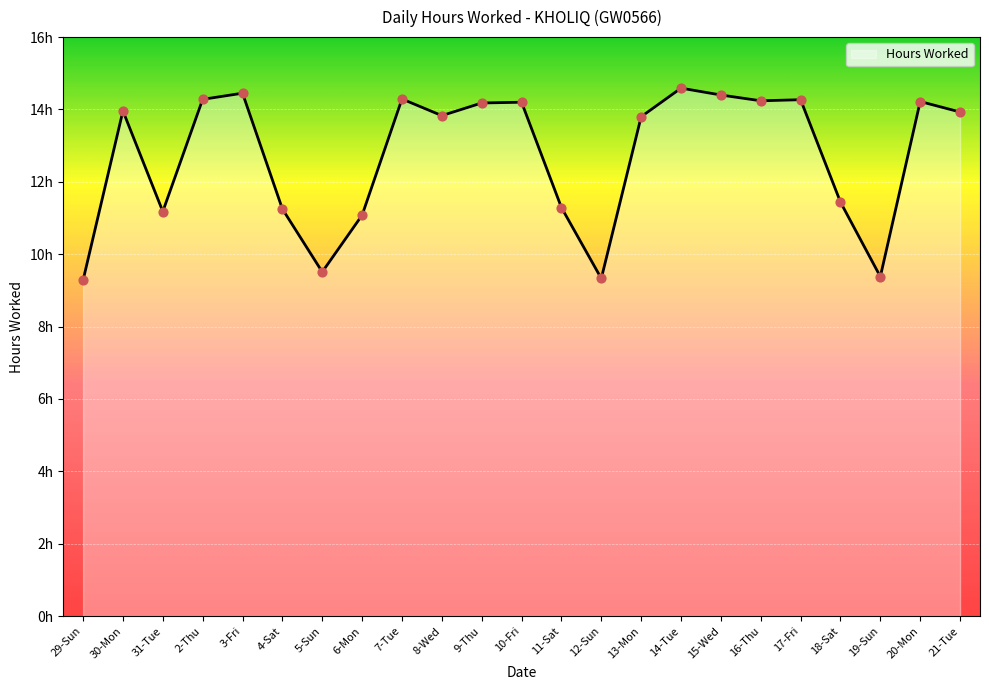

What is the change in value from 8-Wed to 19-Sun?

-4.4